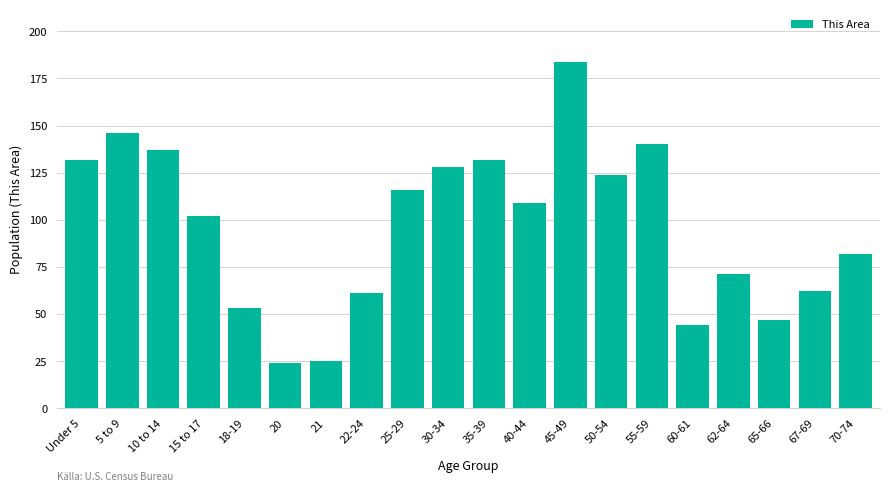

What is the difference between the second highest and second lowest values?

121